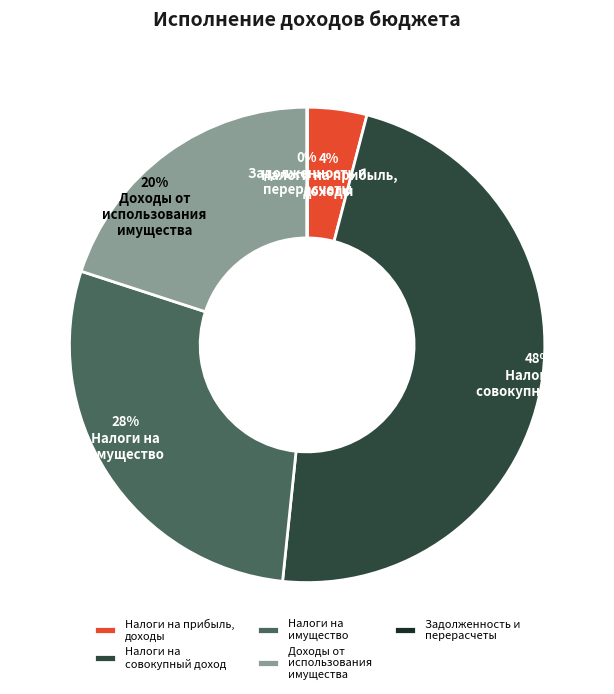

The Доходы от использования имущества slice represents 32% of the pie. True or false?

False